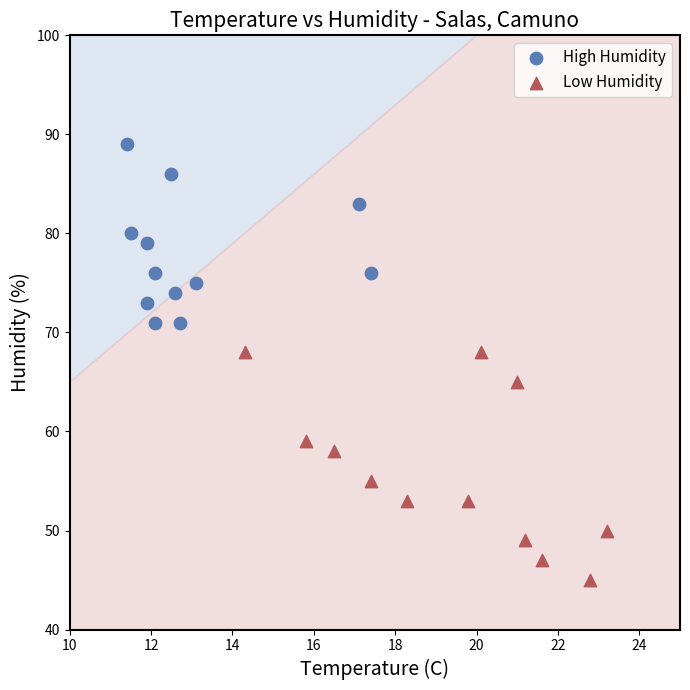

Which series contains the lowest Y value?

Low Humidity